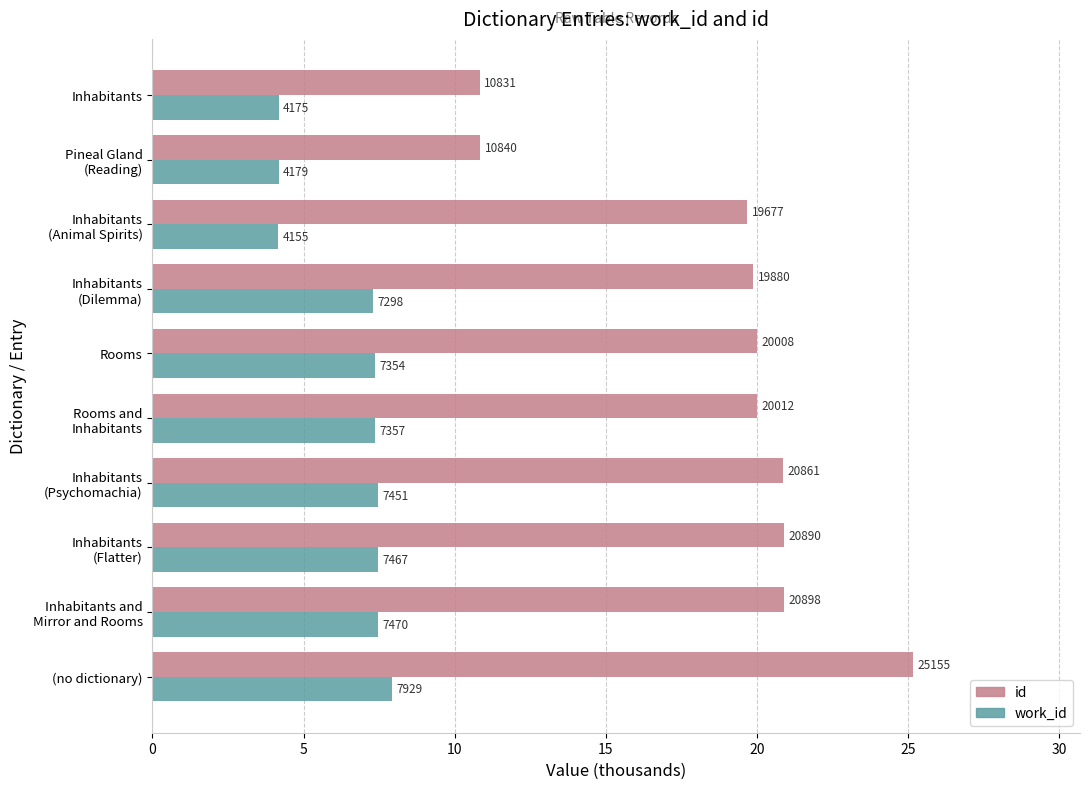

Reading left to right, extract all data points from this chart.

id: 25.2	20.9	20.9	20.9	20.0	20.0	19.9	19.7	10.8	10.8
work_id: 7.9	7.5	7.5	7.5	7.4	7.4	7.3	4.2	4.2	4.2